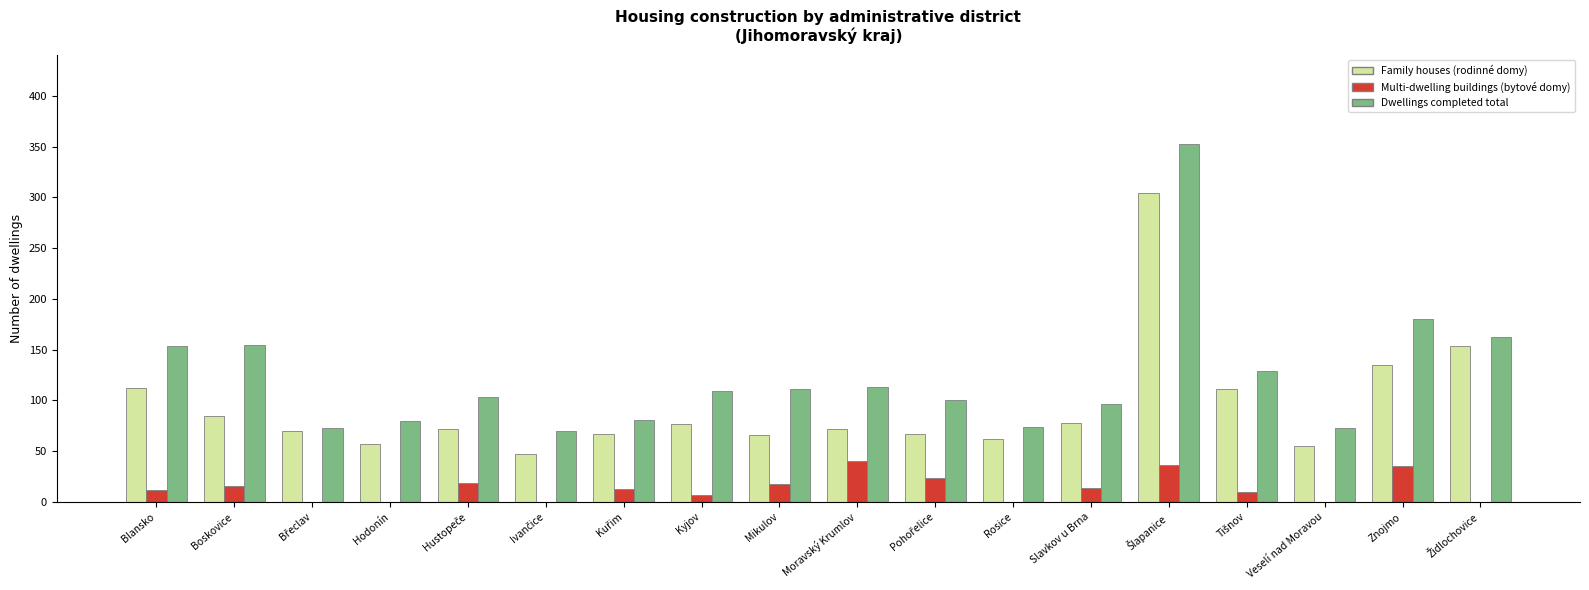

What is the maximum value for Family houses (rodinné domy)?

304